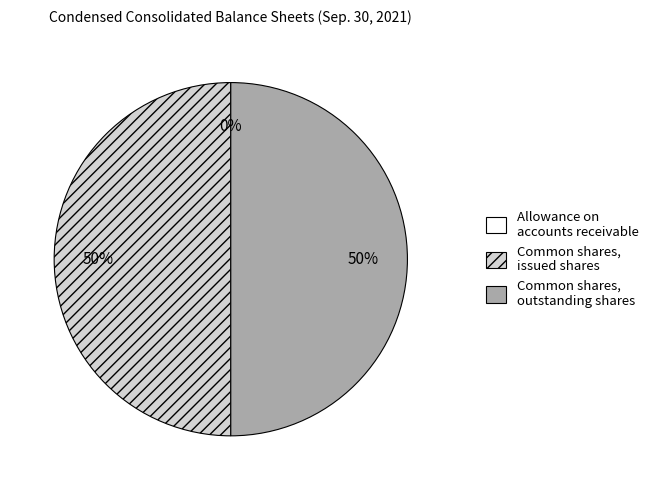

To the nearest percent, what is the difference between the largest and smallest slice percentages?

50%